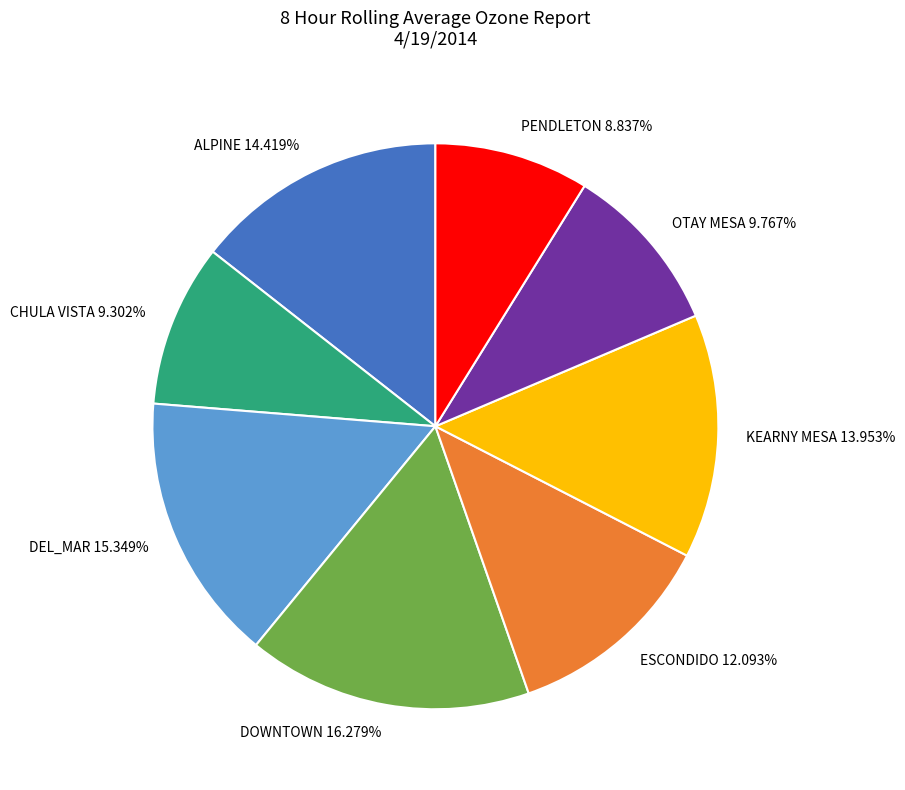

What percentage is the KEARNY MESA slice, to the nearest percent?

14%